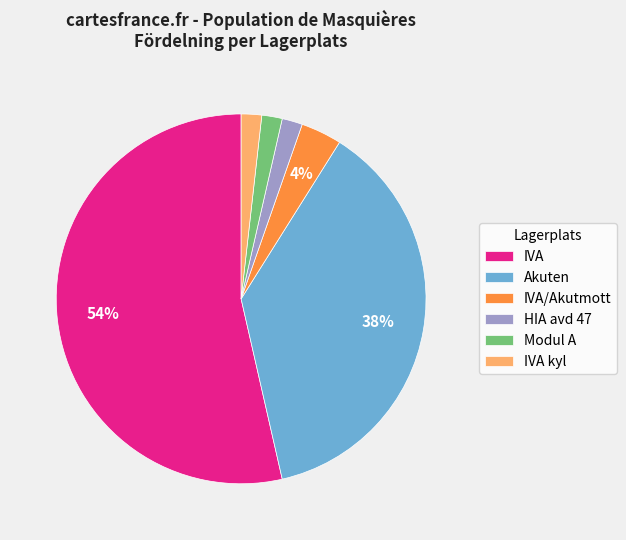

How many slices are in this pie chart?

6